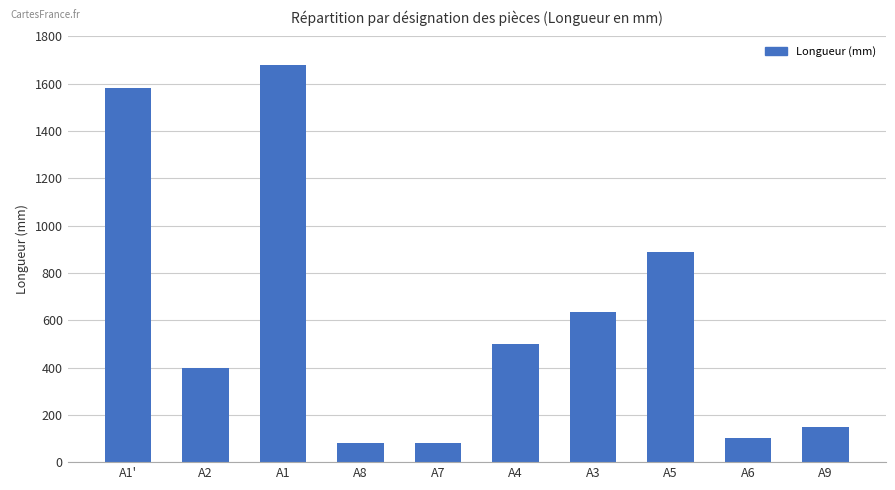

Count the number of data series in this chart.

1